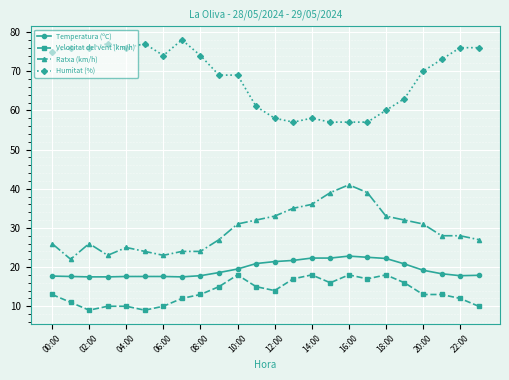

What is the difference between the maximum and minimum values in the Temperatura (ºC) series?

5.3